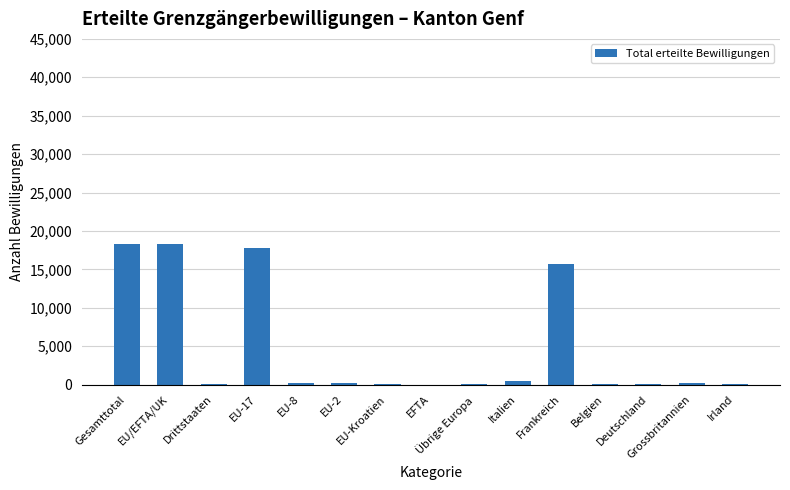

What is the sum of all values?

71492